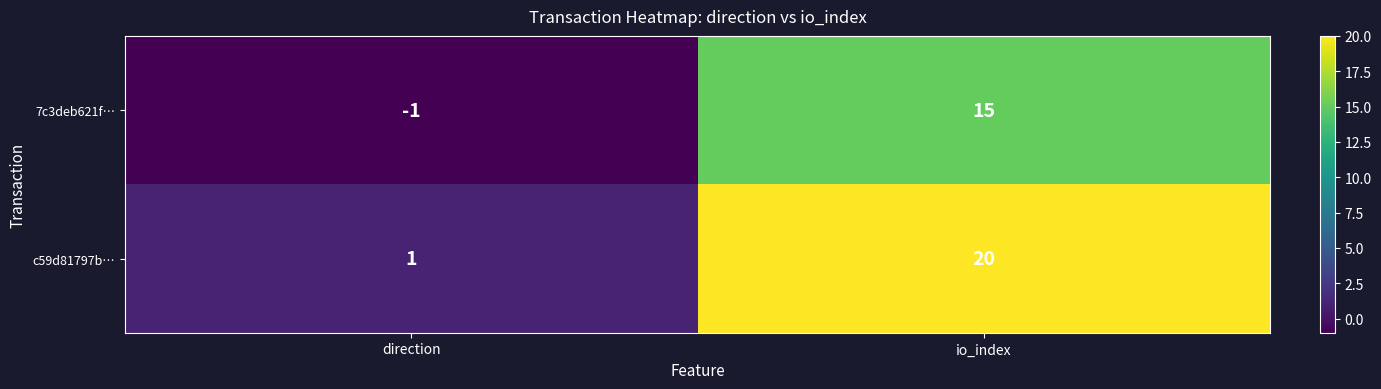

Which label corresponds to the largest value in the chart?

io_index